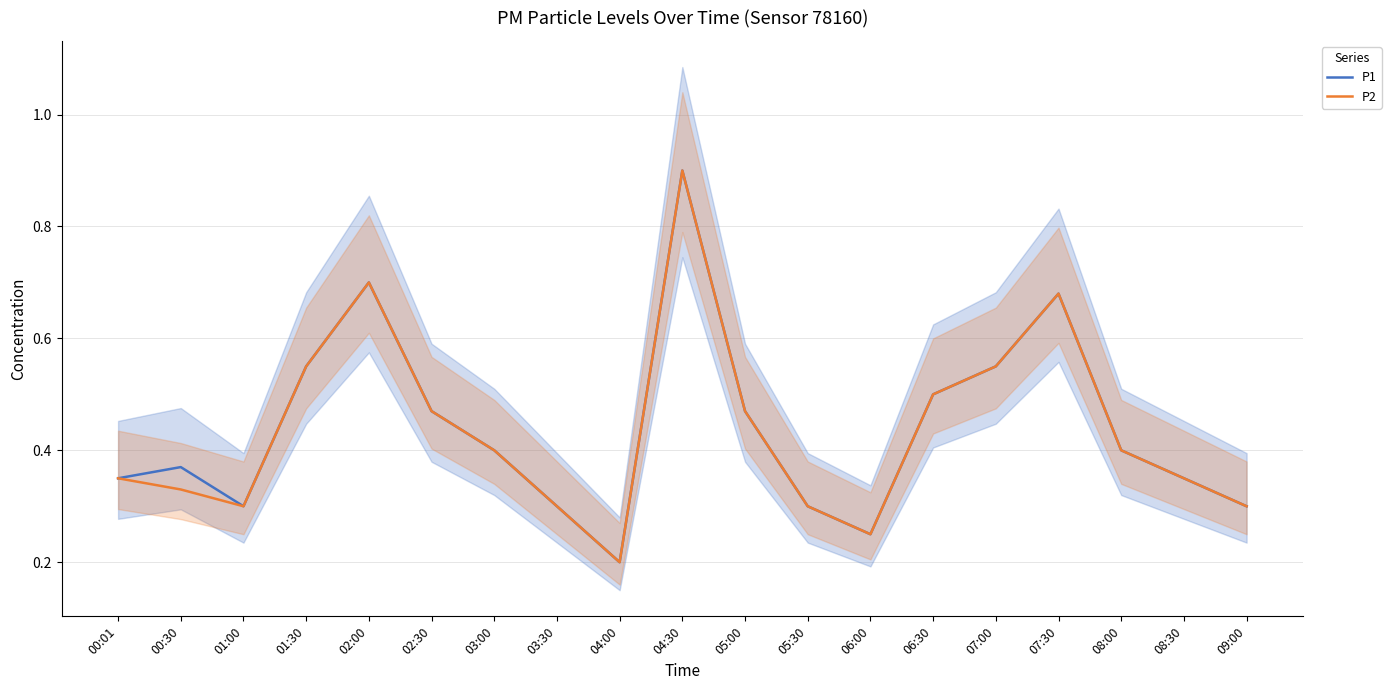

True or false: P2 has a value of 0.7 at 07:30.

True